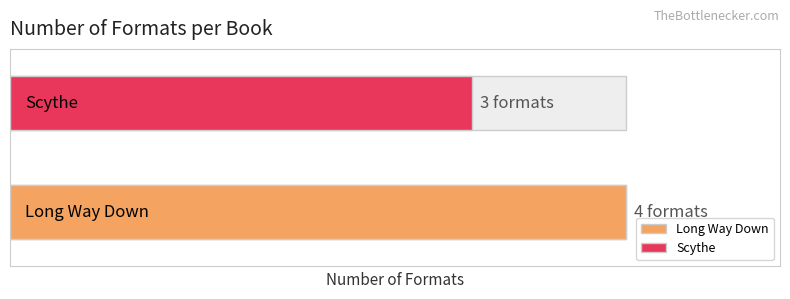

Are the bars horizontal?

Yes